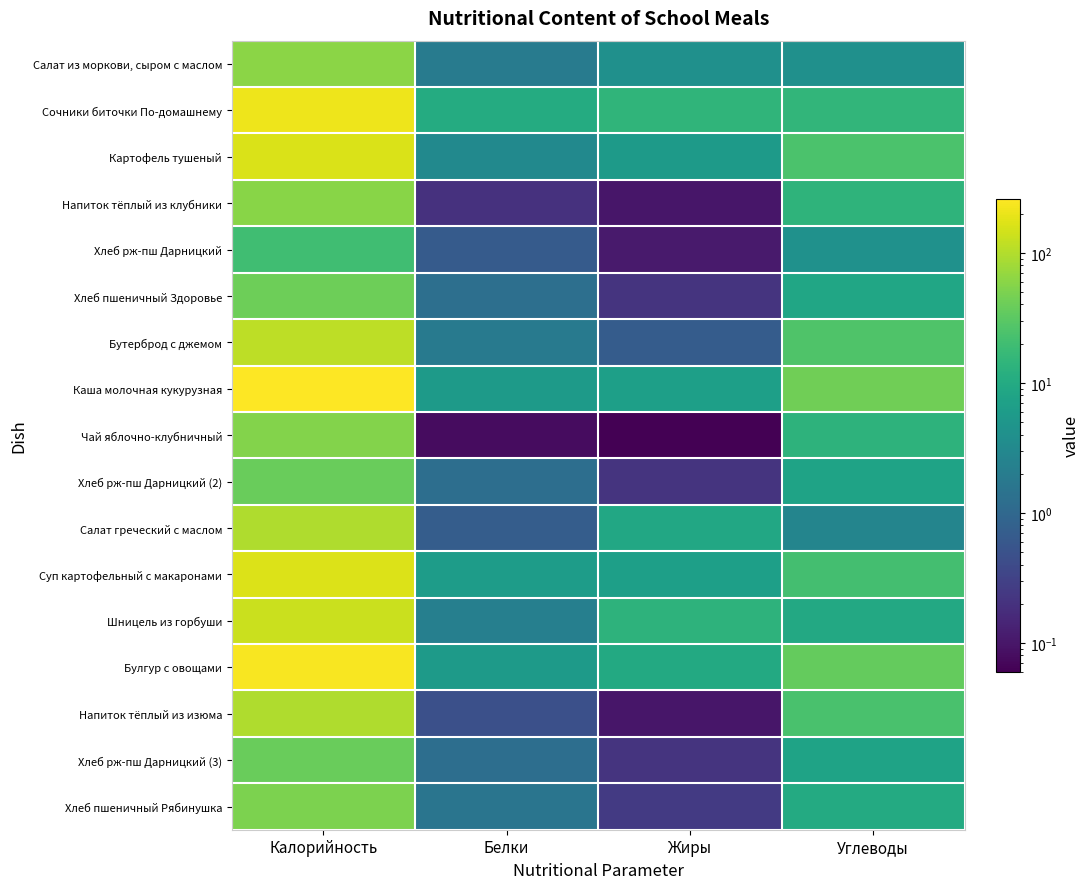

Which series changed the most between Белки and Жиры?

Шницель из горбуши